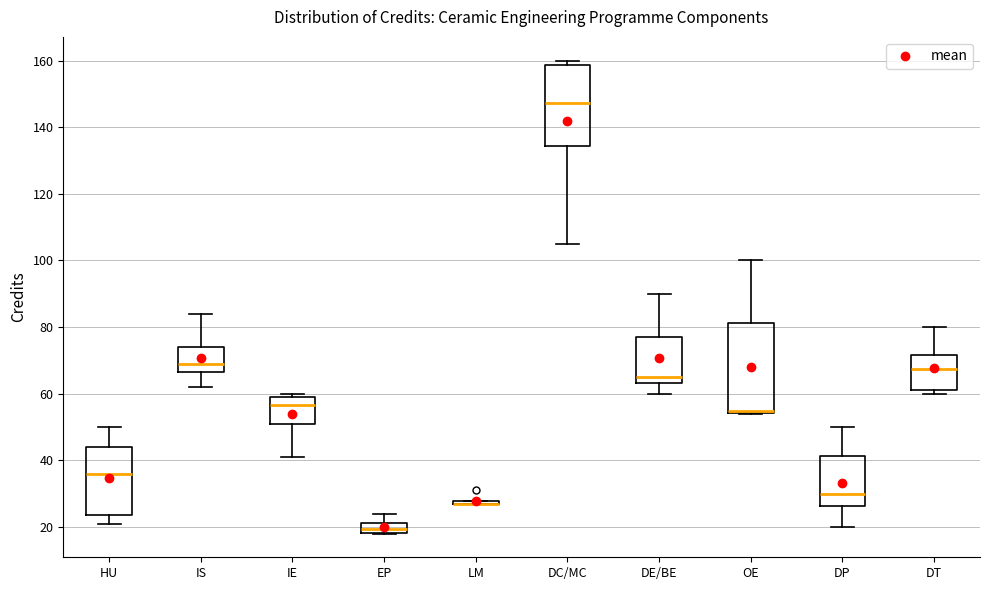

Which box is the tallest, from its lower edge to its upper edge?

OE